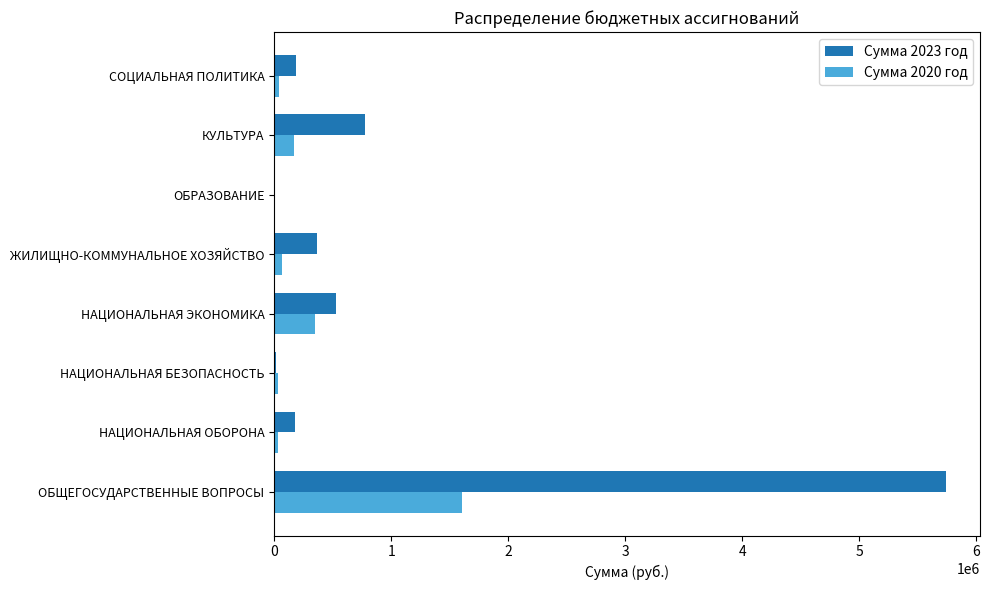

The Сумма 2023 год series shows 5745966.3 at ОБЩЕГОСУДАРСТВЕННЫЕ ВОПРОСЫ. True or false?

True